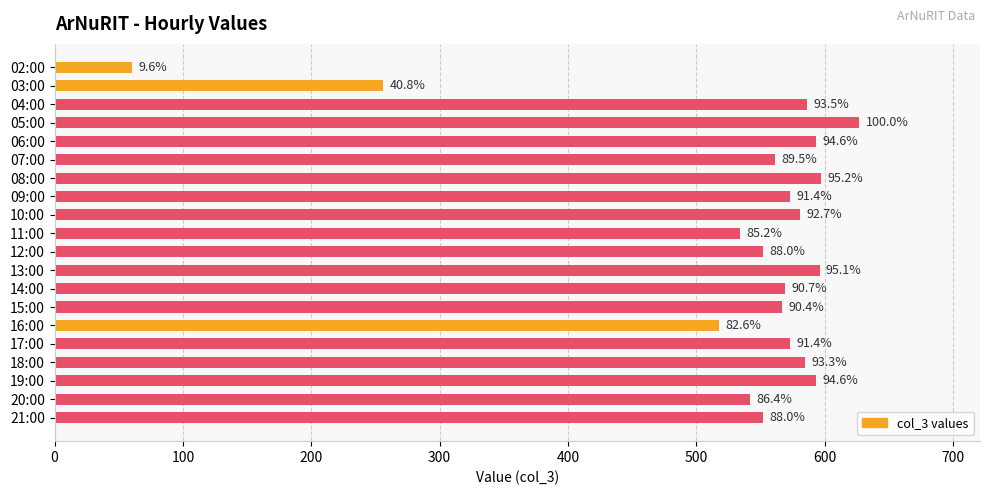

Does the chart contain any negative values?

No